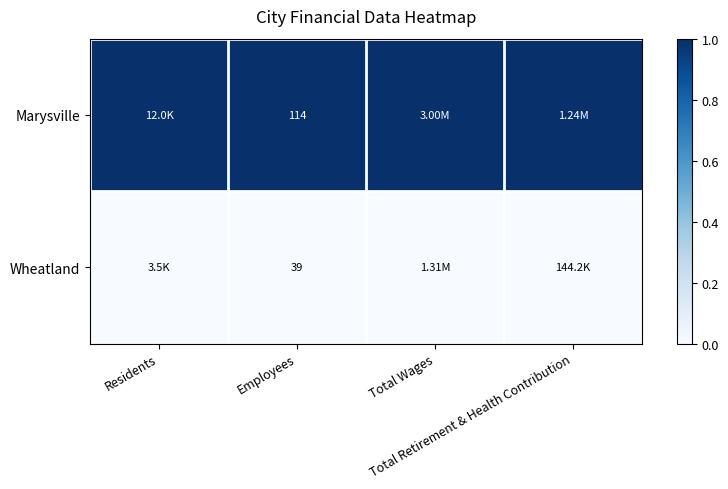

At which category is the sum across all series the highest?

Residents